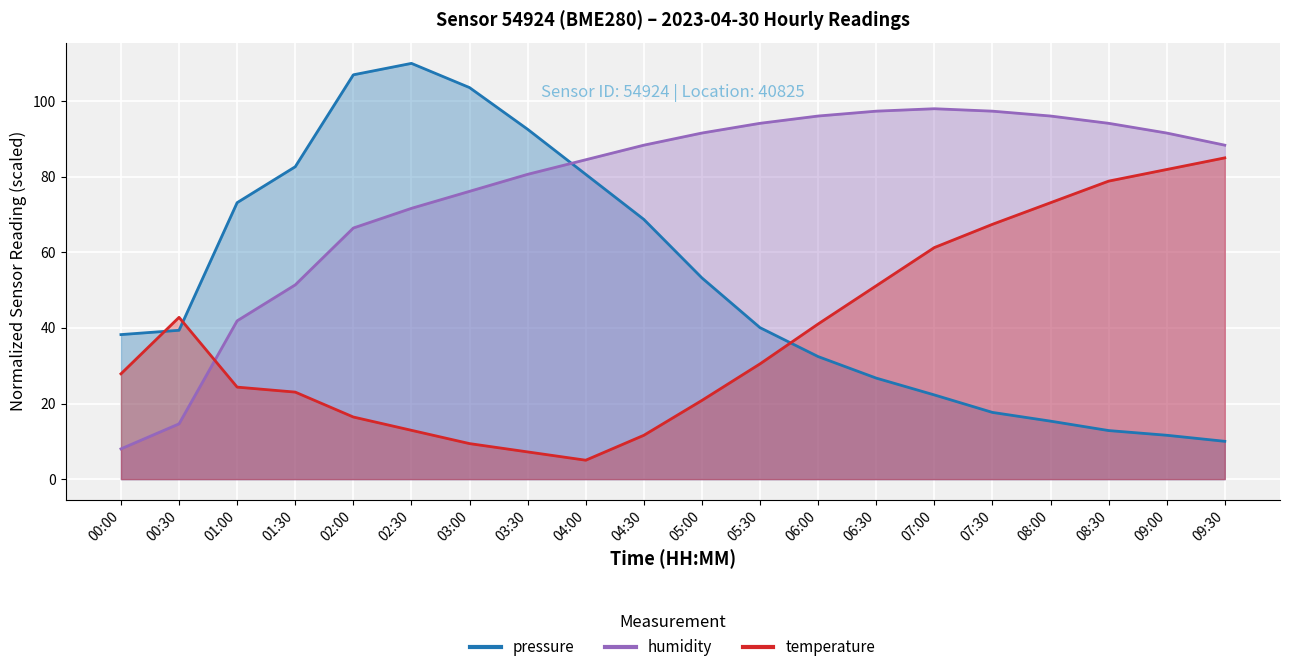

How many values in the humidity series exceed 88?

11